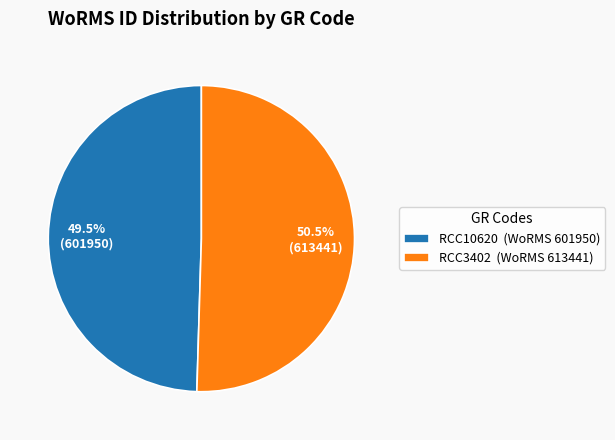

To the nearest percent, what is the combined percentage of RCC3402 and RCC10620?

100%